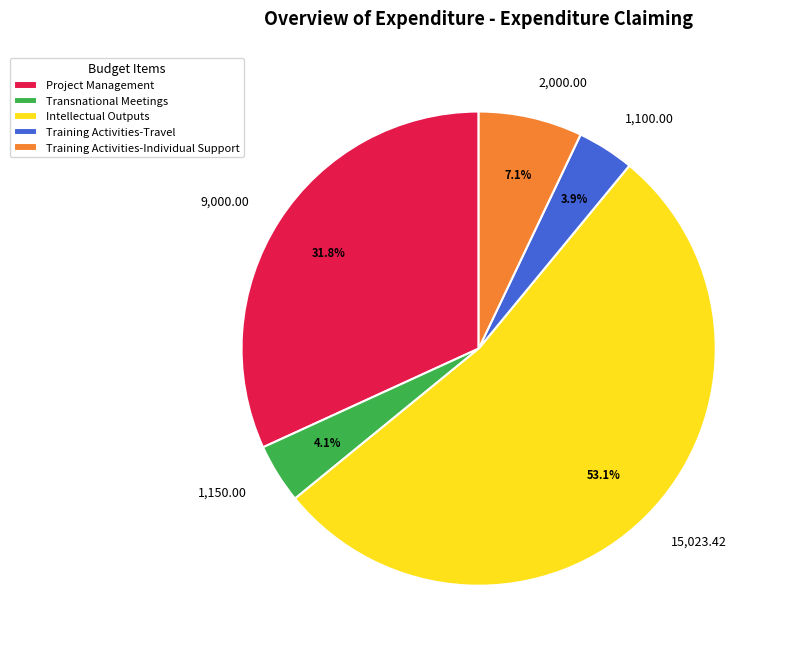

Combined, do 1,150.00 and 2,000.00 account for over 50%?

No